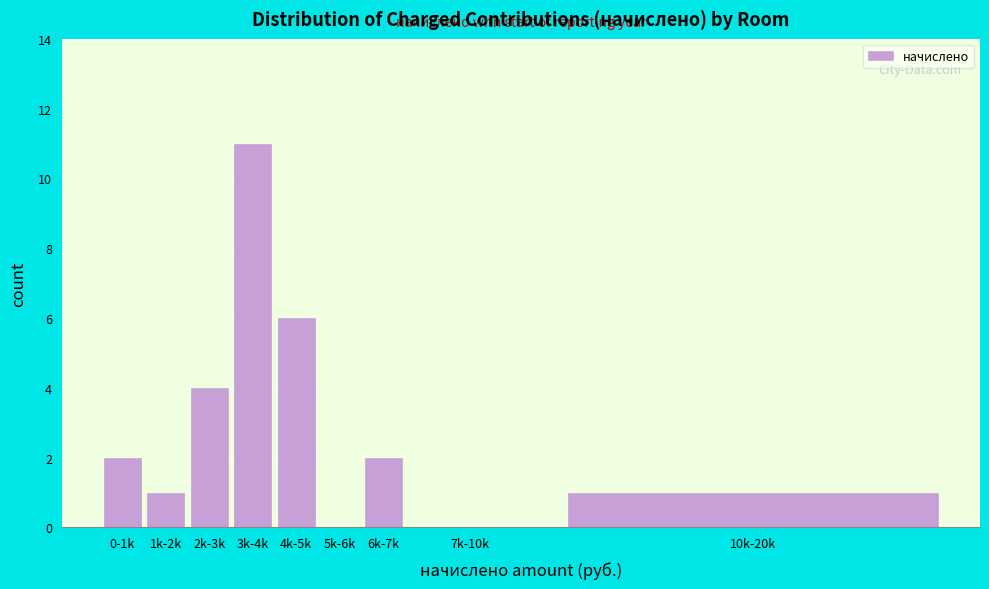

Reading left to right, what are all the values shown in this chart?

0-1k=2	1k-2k=1	2k-3k=4	3k-4k=11	4k-5k=6	5k-6k=0	6k-7k=2	7k-10k=0	10k-20k=1